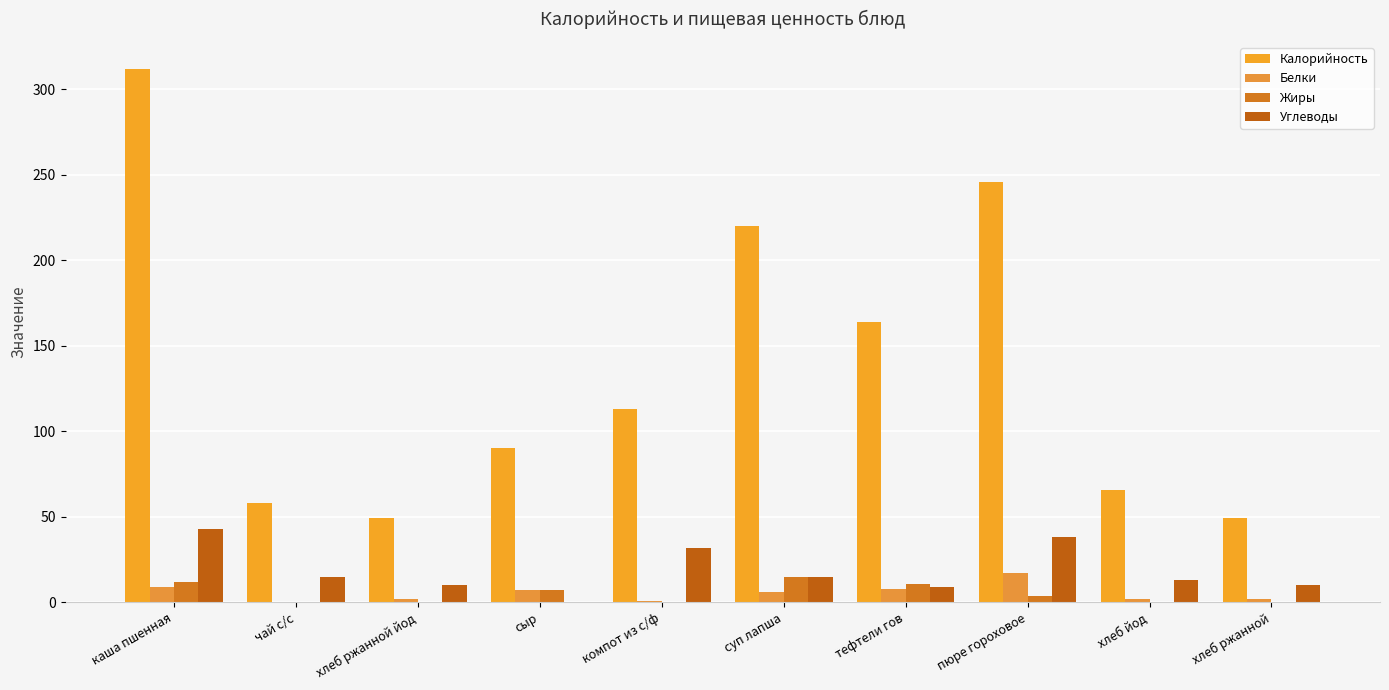

Rank the series by their maximum value, from lowest to highest.

Жиры, Белки, Углеводы, Калорийность